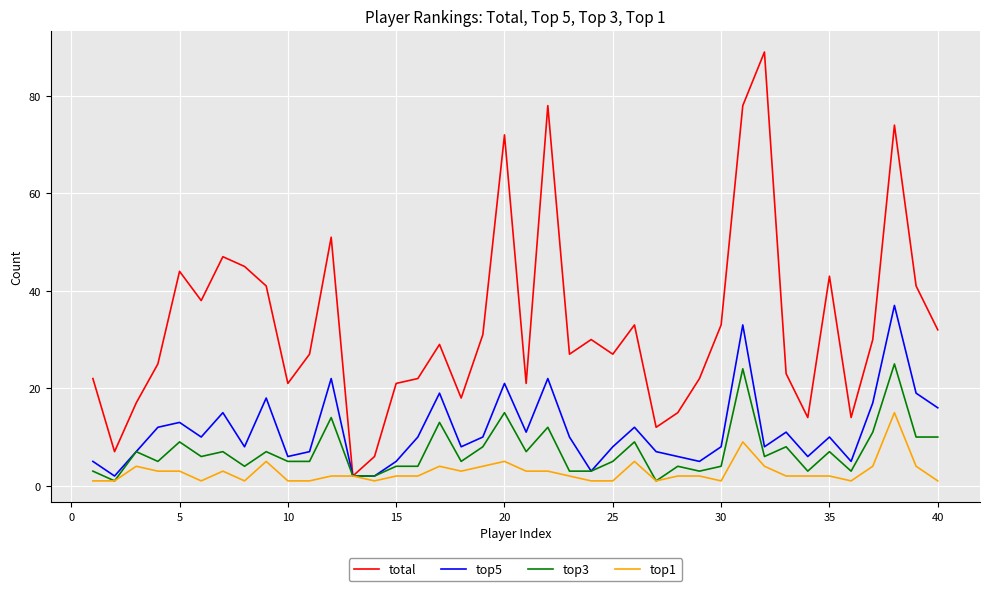

Which series has the largest total across all categories?

total